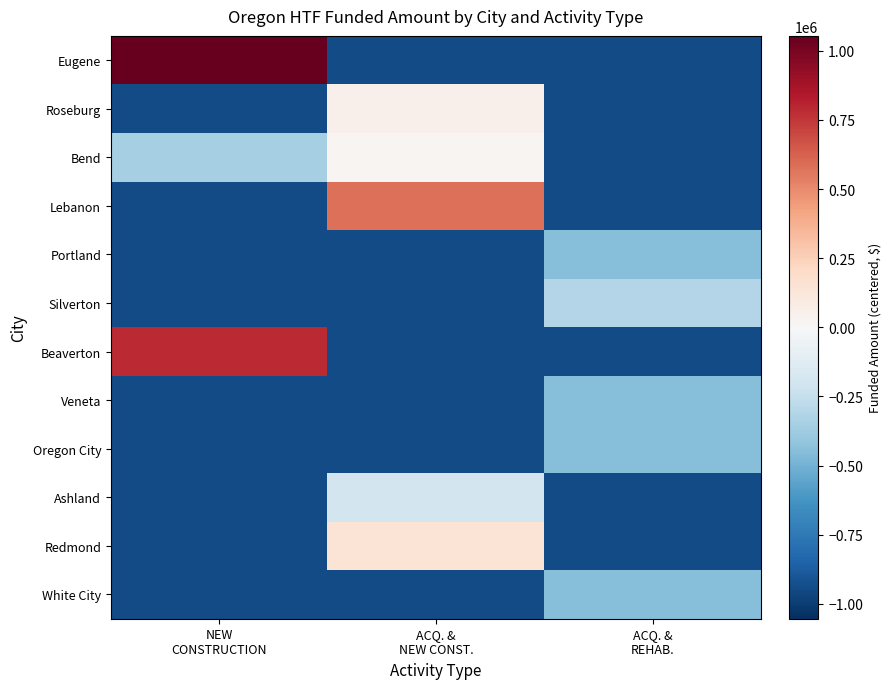

Rank the series at ACQ. & NEW CONST. from highest to lowest value.

Lebanon, Redmond, Roseburg, Bend, Ashland, Eugene, Portland, Silverton, Beaverton, Veneta, Oregon City, White City